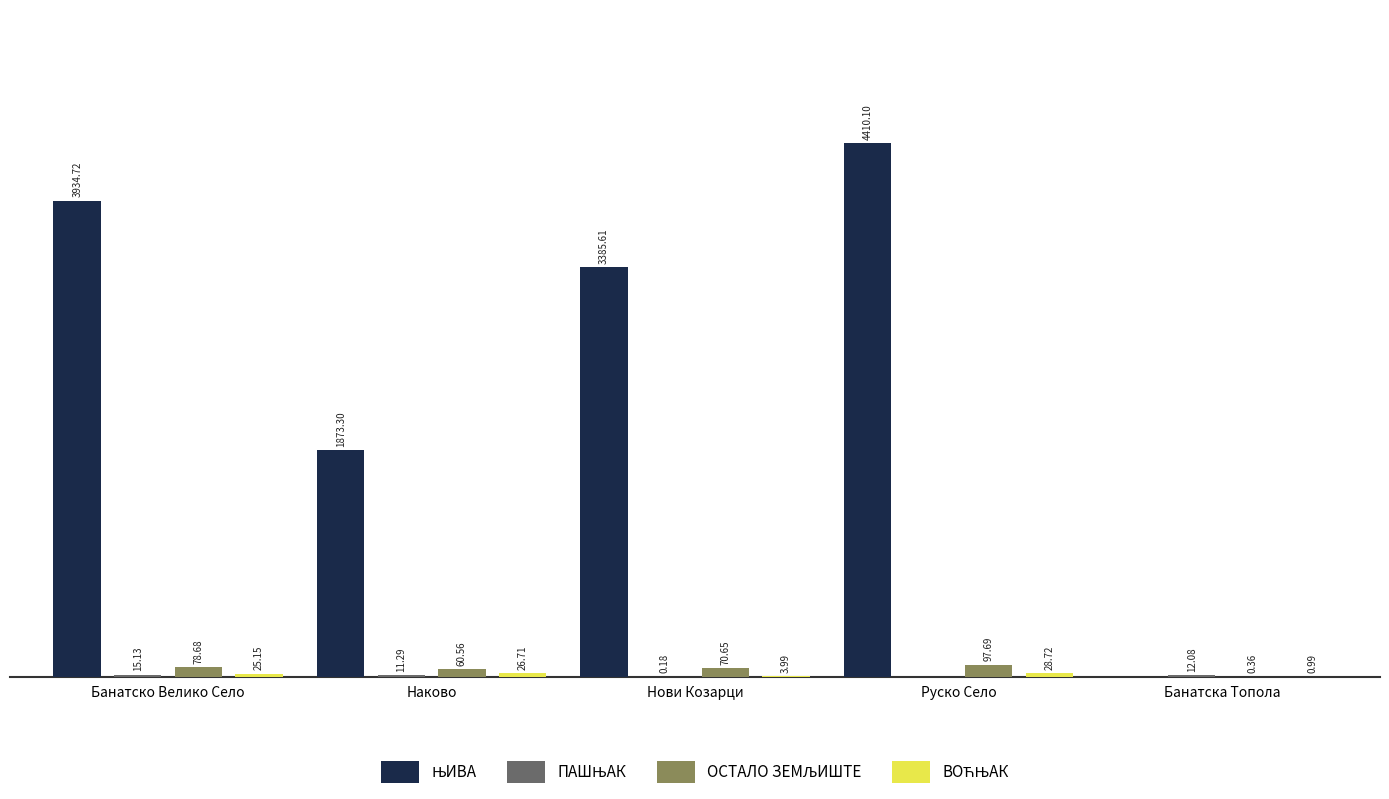

At which category is the sum across all series the highest?

Руско Село